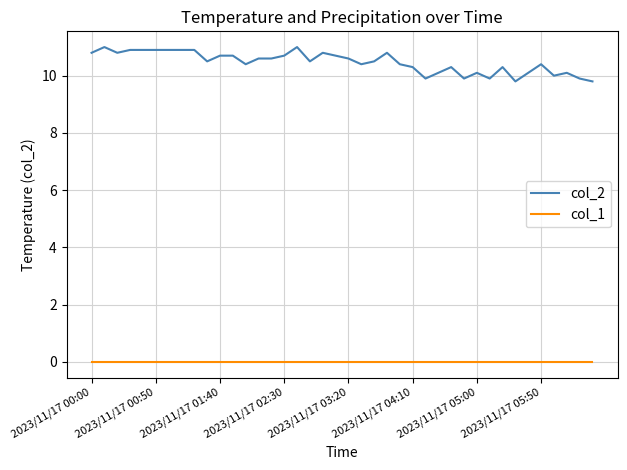

Which series has the largest total across all categories?

col_2